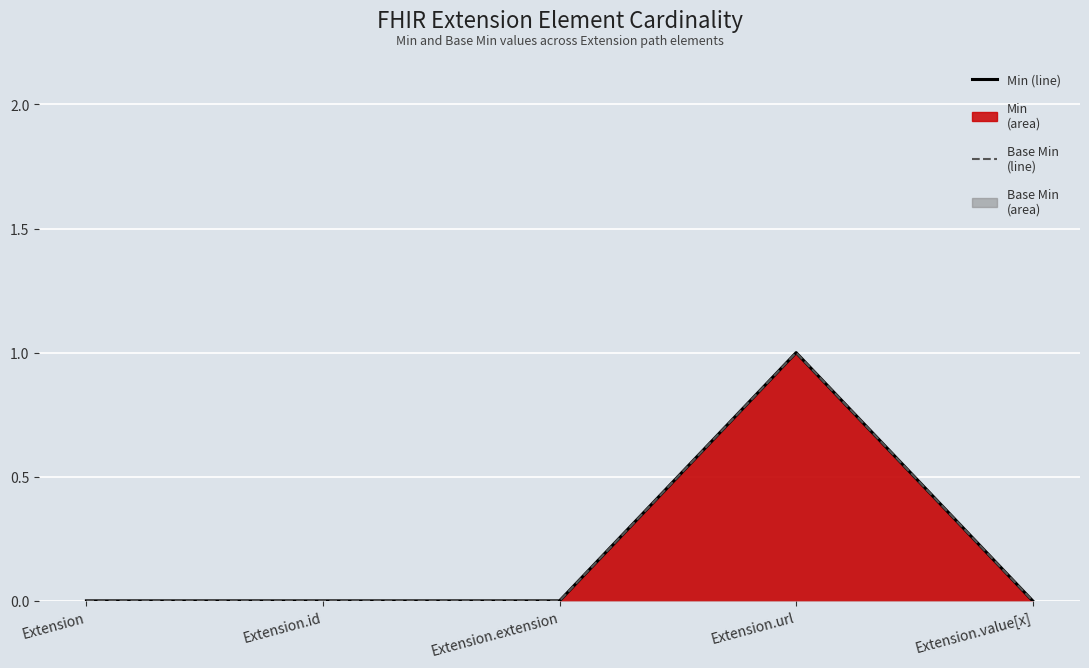

Reading right to left, extract all data points from this chart.

Min (line): 0	1	0	0	0
Base Min (line): 0	1	0	0	0